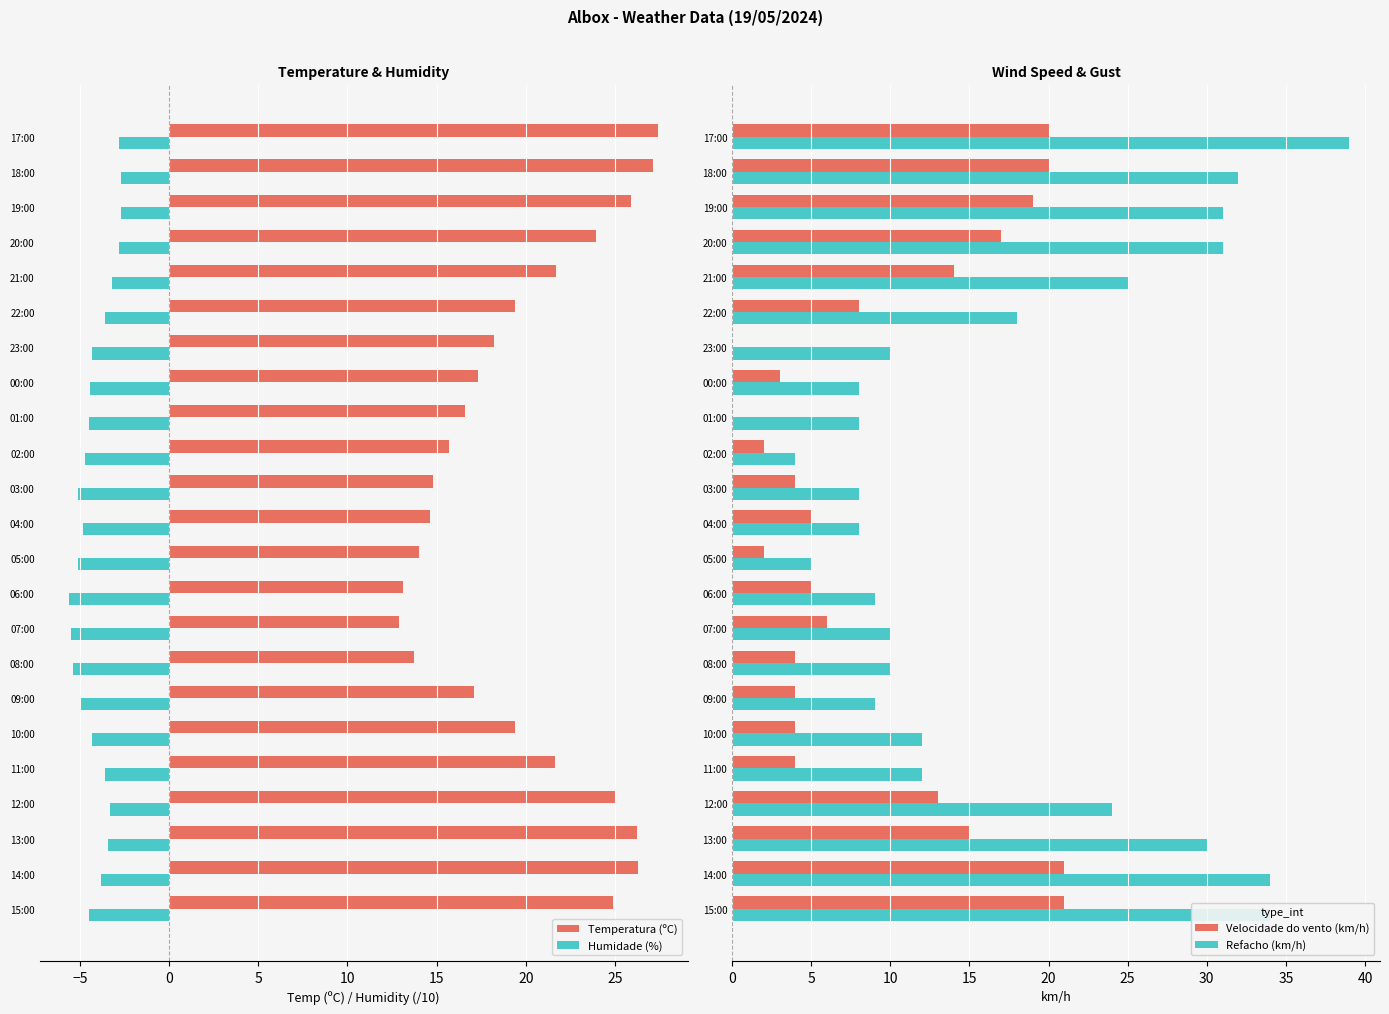

What is the greatest value displayed?

39.0